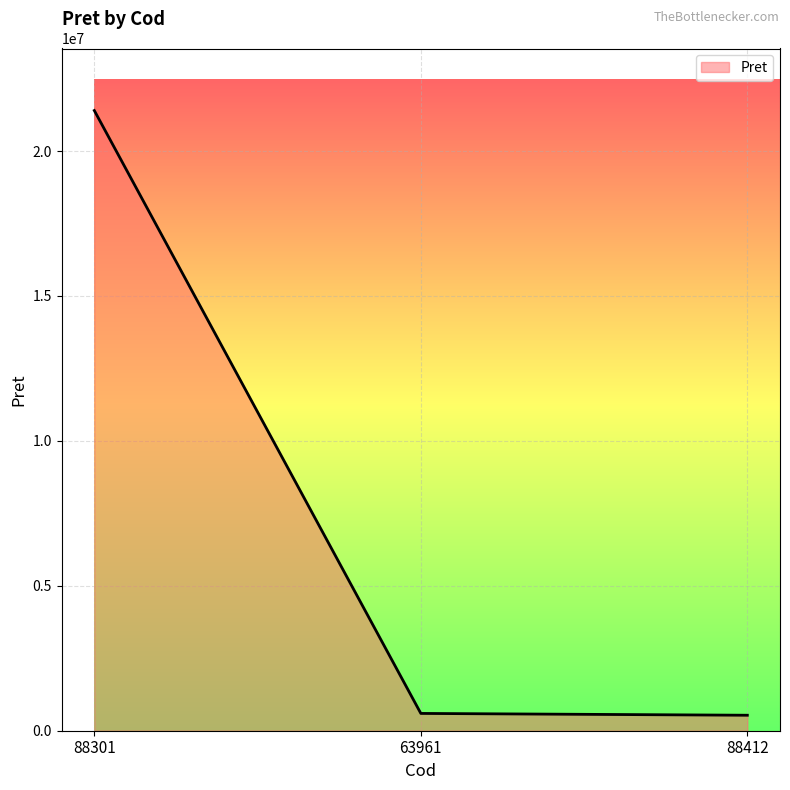

At which label does the data first exceed 596647?

88301